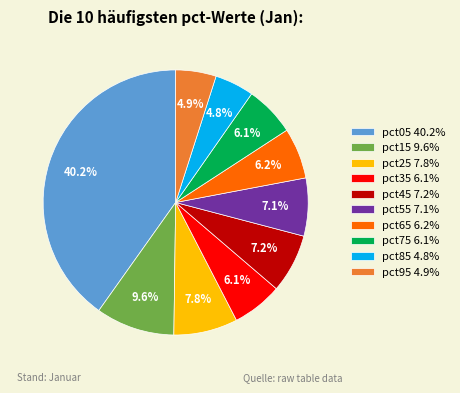

Count the number of slices in the pie.

10